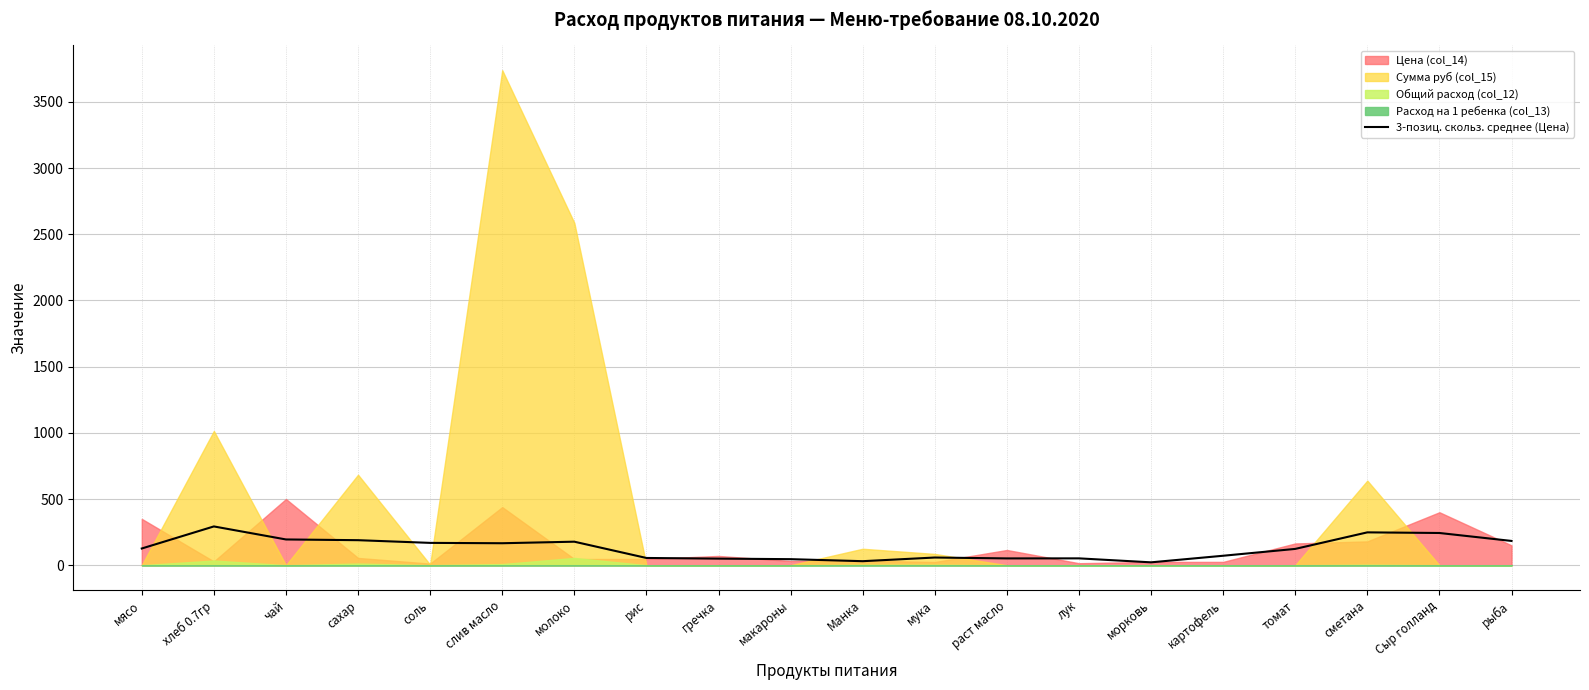

The chart shows a value of 75.2 at раст масло. True or false?

False